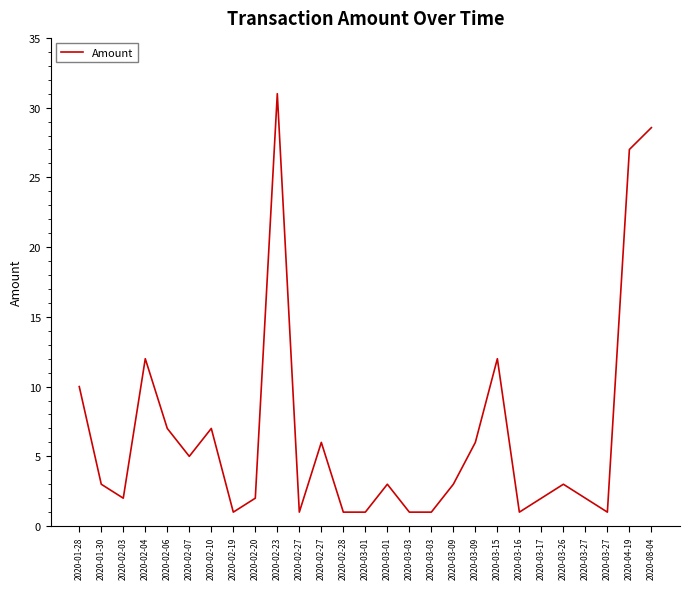

Is this an area chart (filled region under the line)?

No